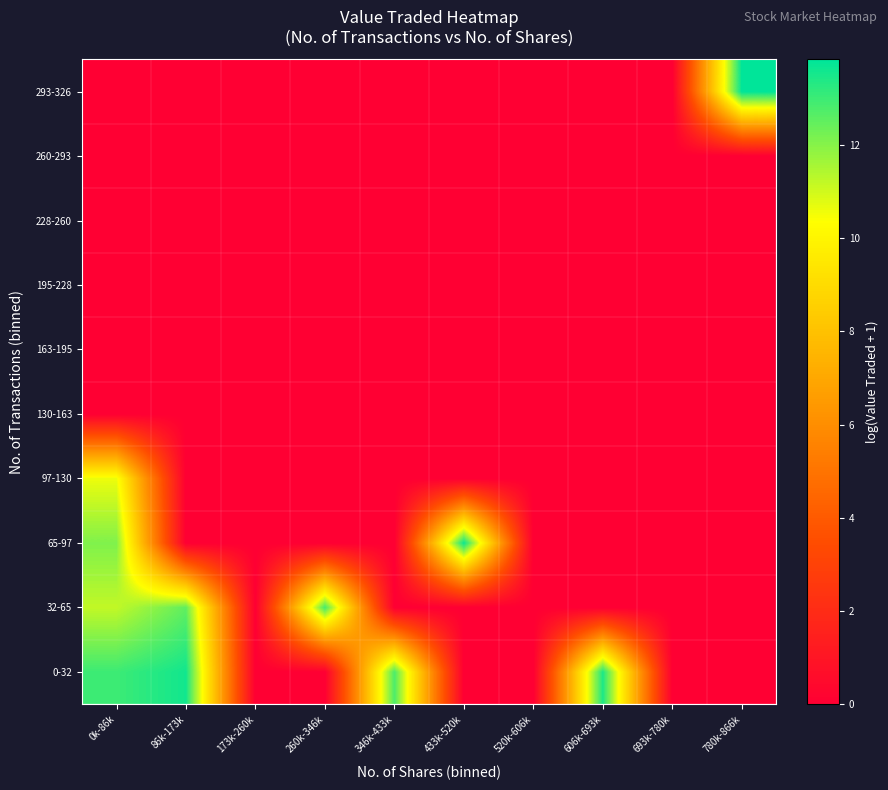

Which has a higher value, 346k-433k or 433k-520k?

346k-433k